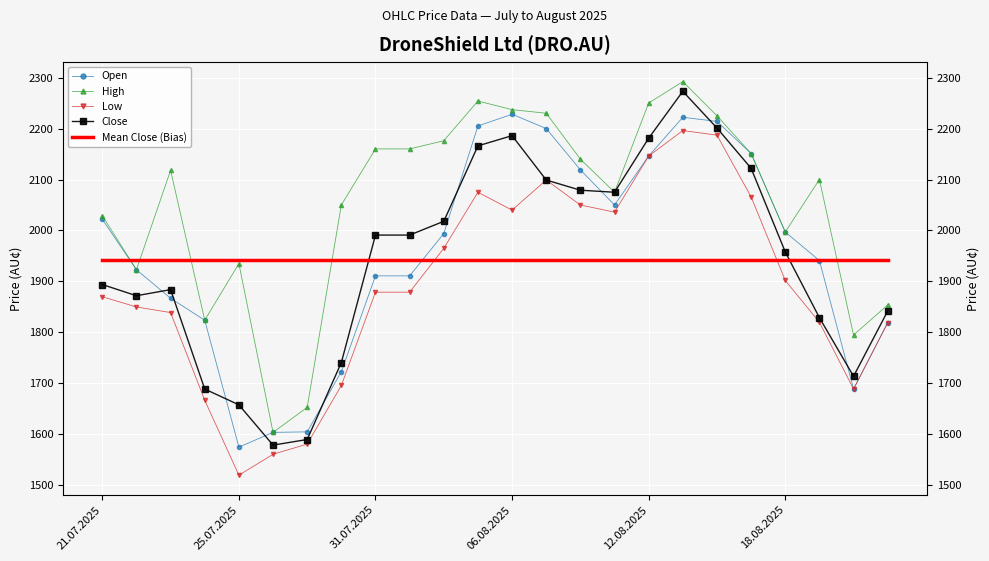

At which category is the sum across all series the highest?

17